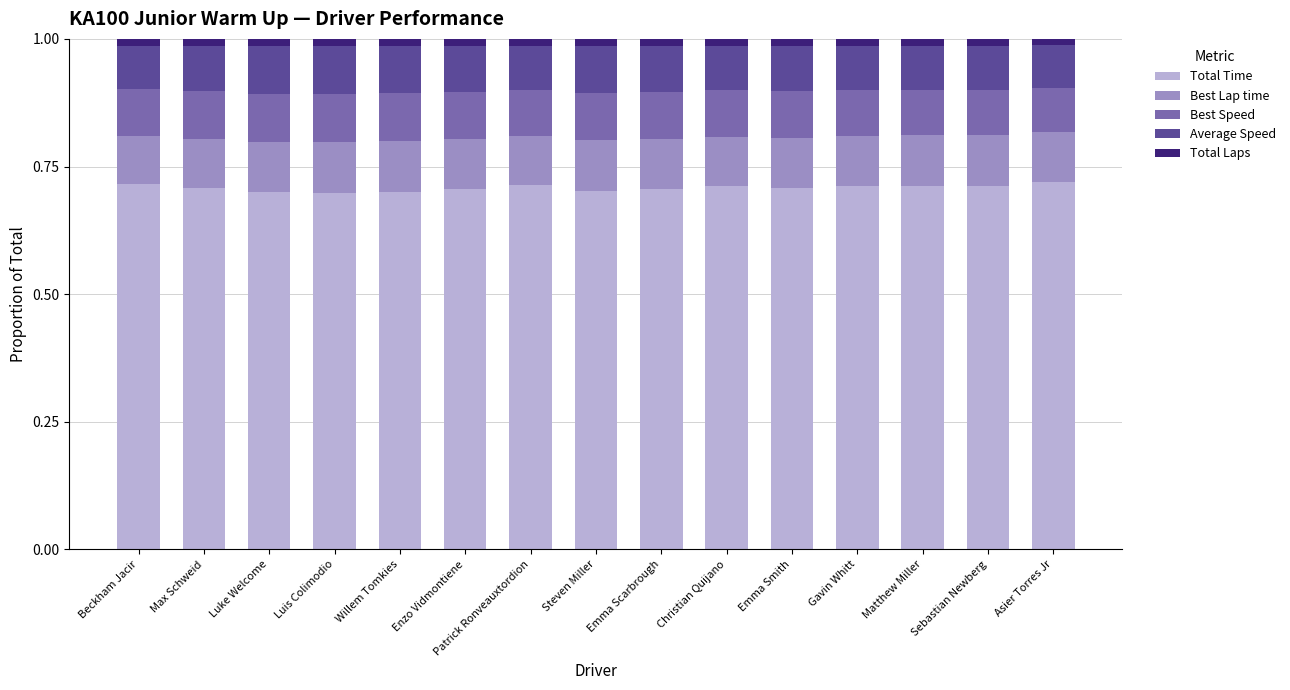

How many Total Time values are between 0 and 1?

15